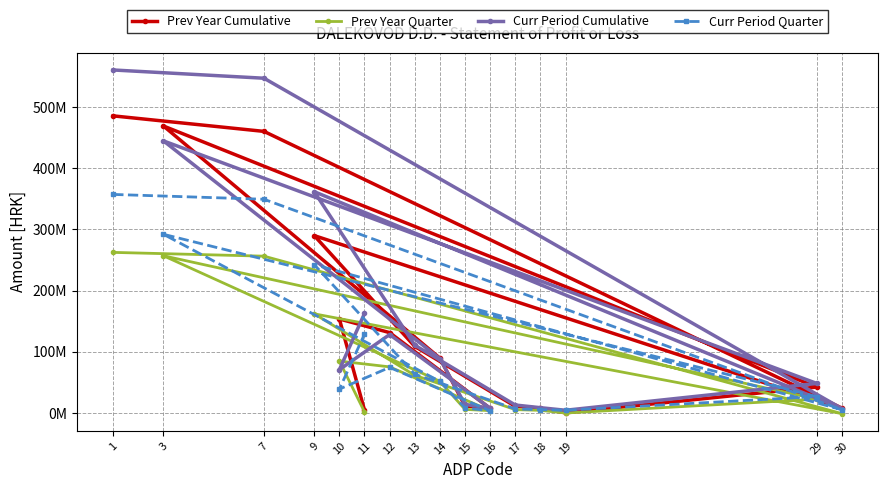

Is it true that Prev Year Quarter equals 160676933.2 at 3?

False